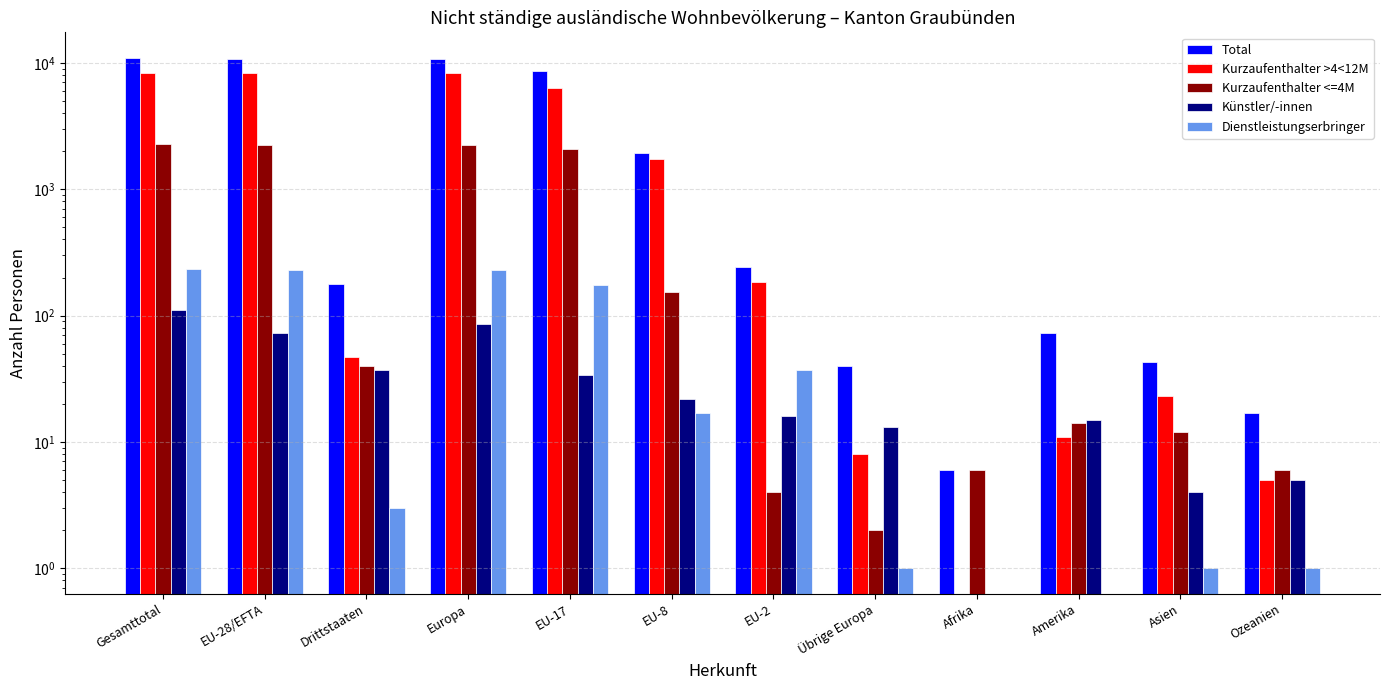

What position from the left is EU-8?

6